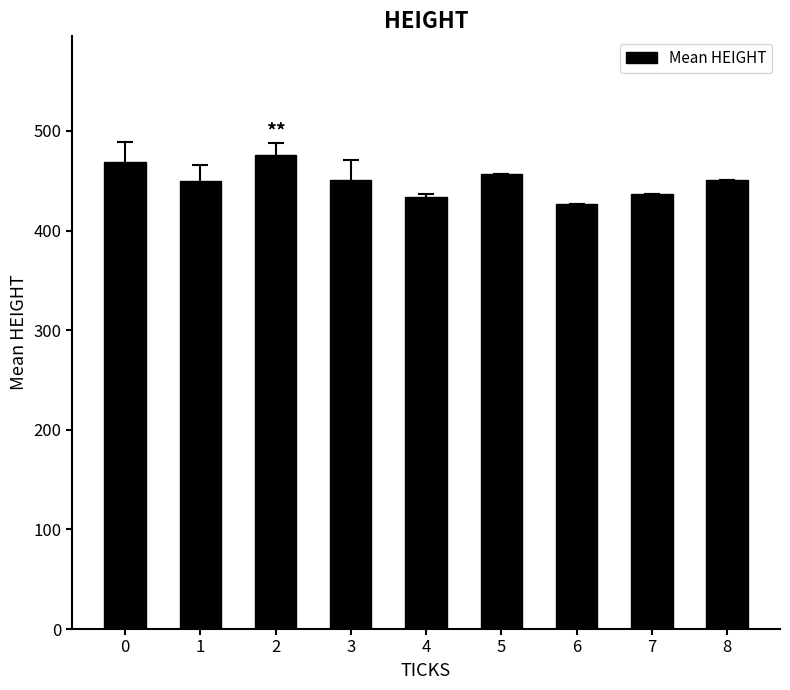

How many bars are there in total?

9